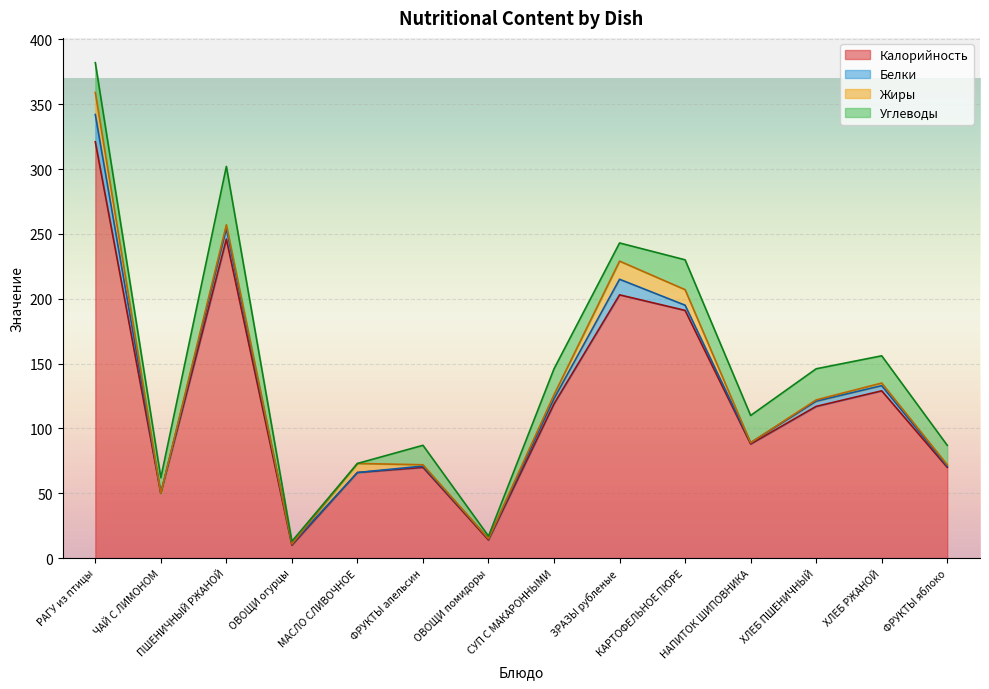

The value of Жиры at ЗРАЗЫ рубленые is 14. True or false?

True